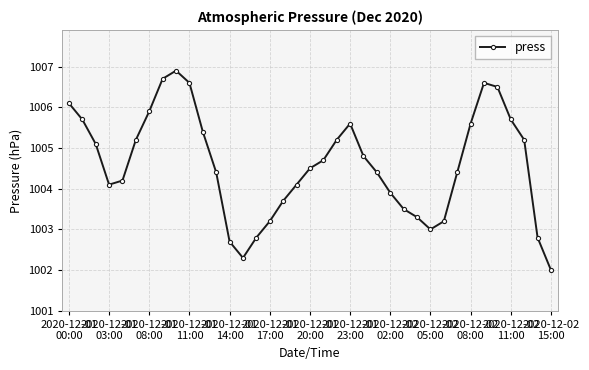

What is the difference between the maximum and second lowest values?

4.6